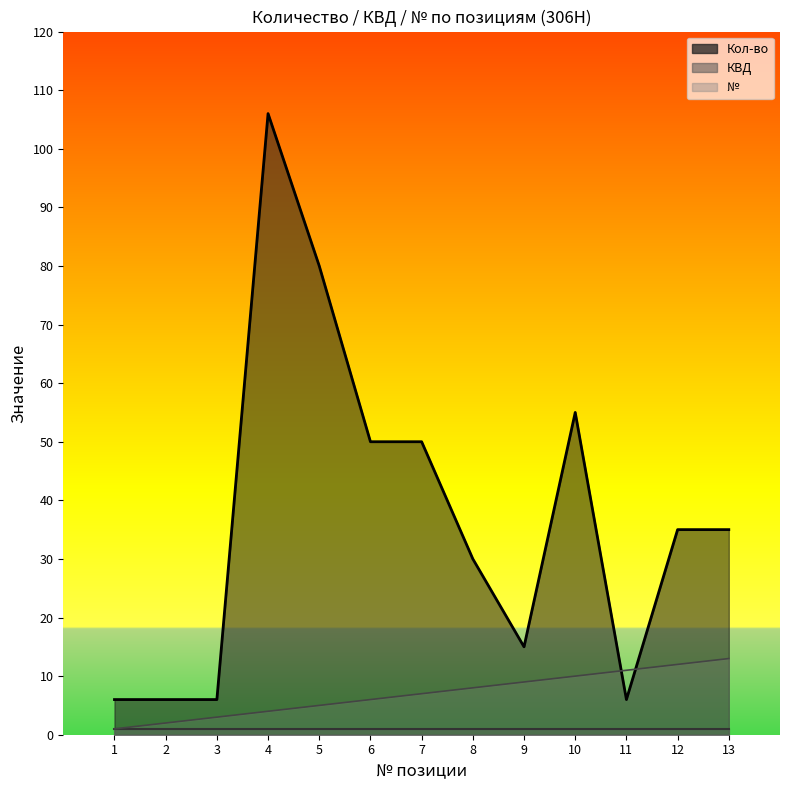

Which series ends up on top after the final intersection of № and Кол-во?

Кол-во